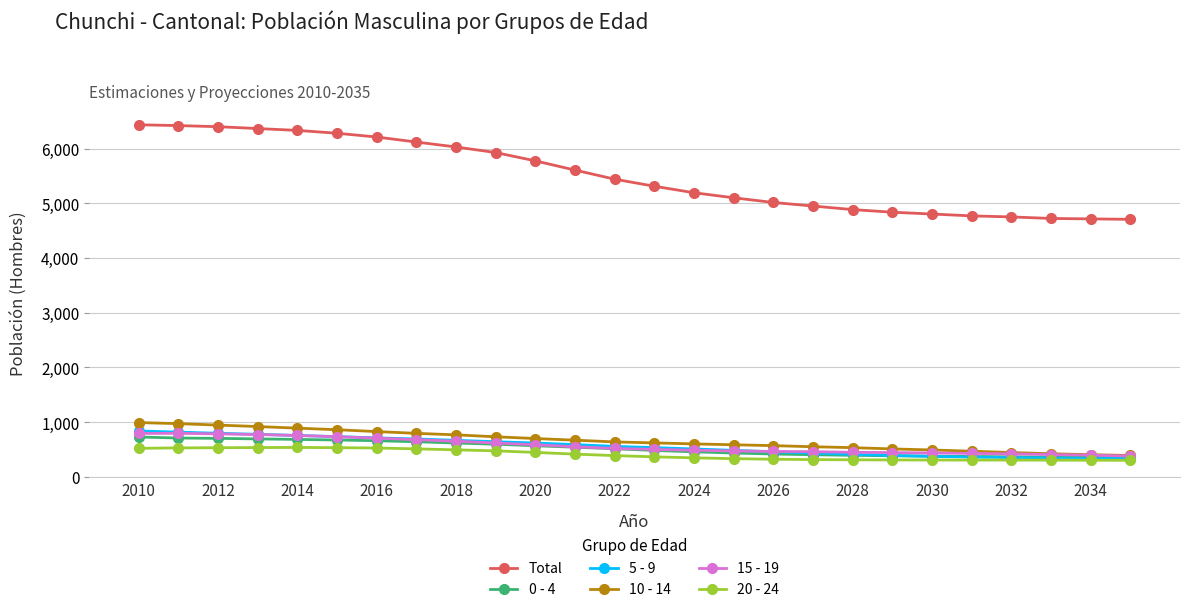

True or false: 15 - 19 has more than 0 interior local peaks.

True